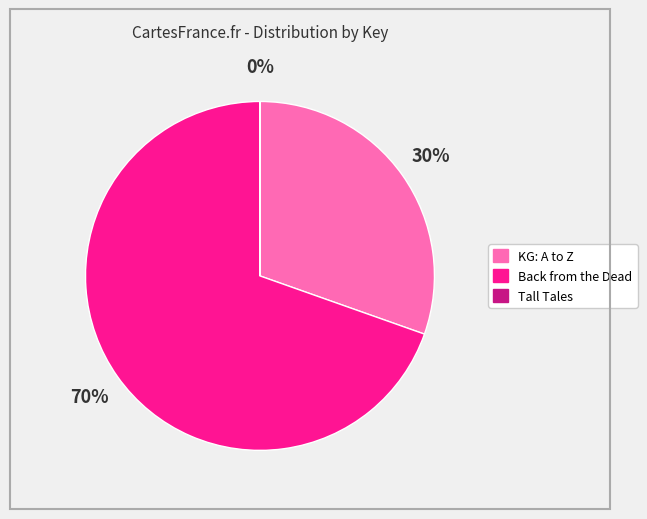

Which slice is the largest?

Back from the Dead